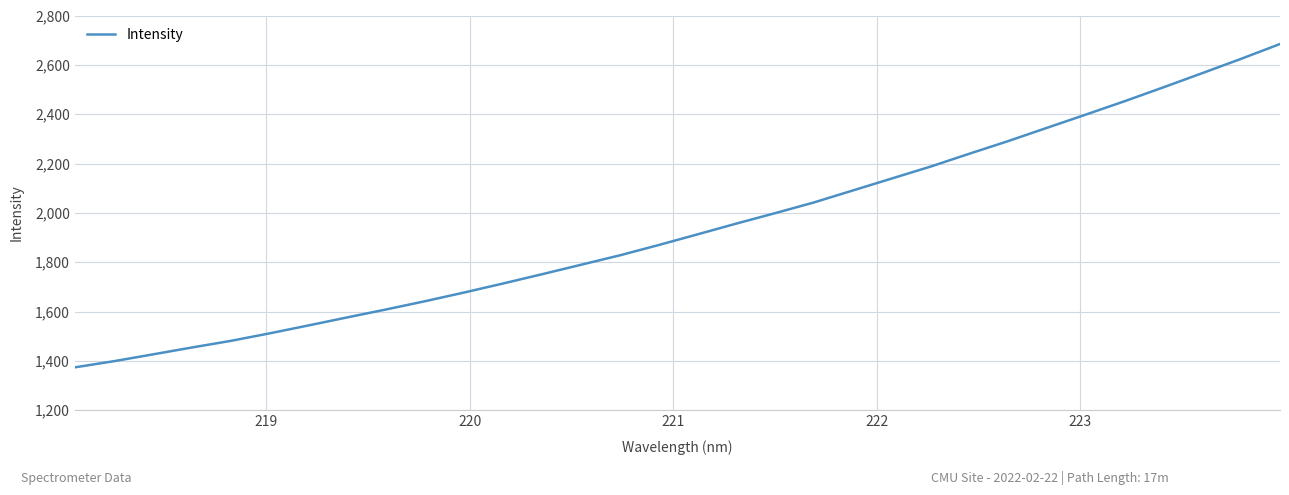

What is the sum of all values?

62083.6